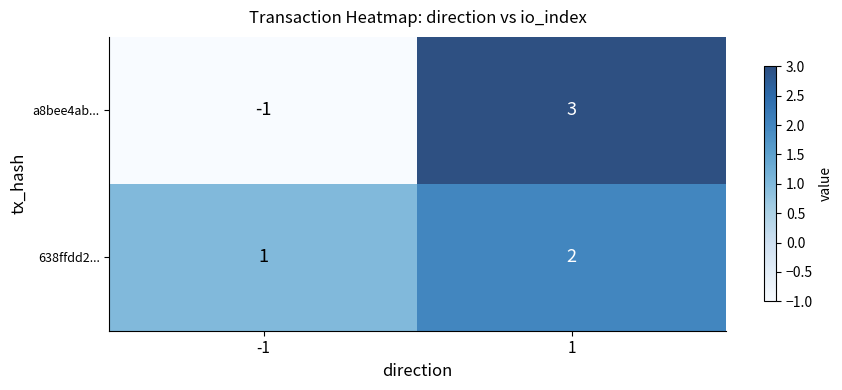

Count the number of categories in the chart.

2